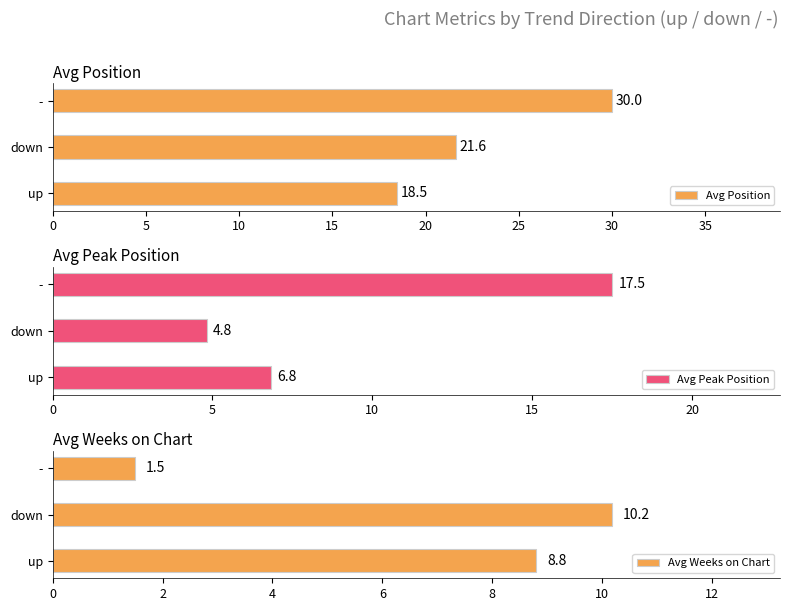

Rank the series by their maximum value, from highest to lowest.

Avg Position, Avg Peak Position, Avg Weeks on Chart